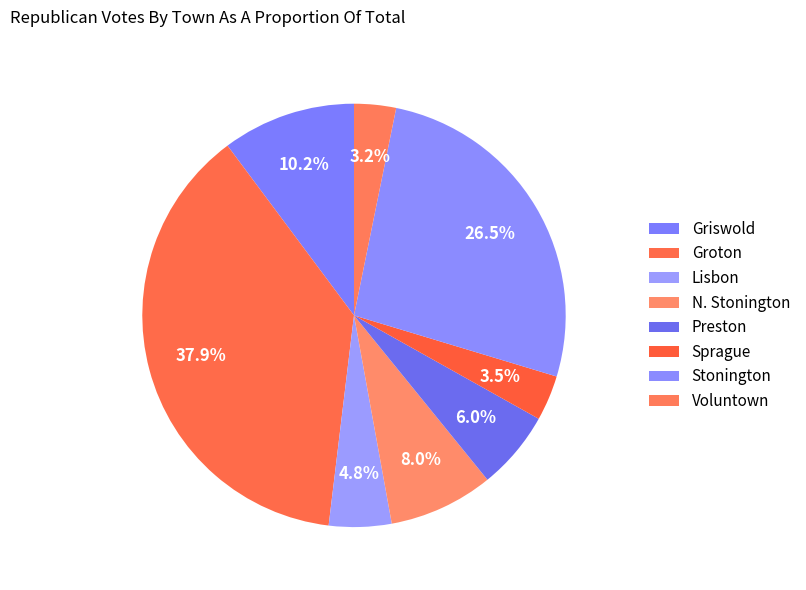

How many slices are in this pie chart?

8